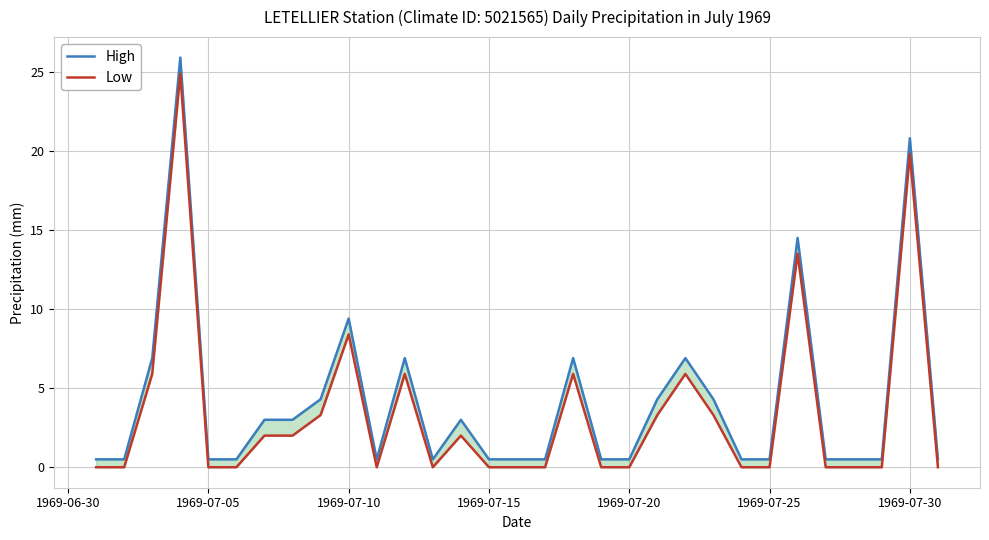

Which series has the largest range (max minus min)?

High